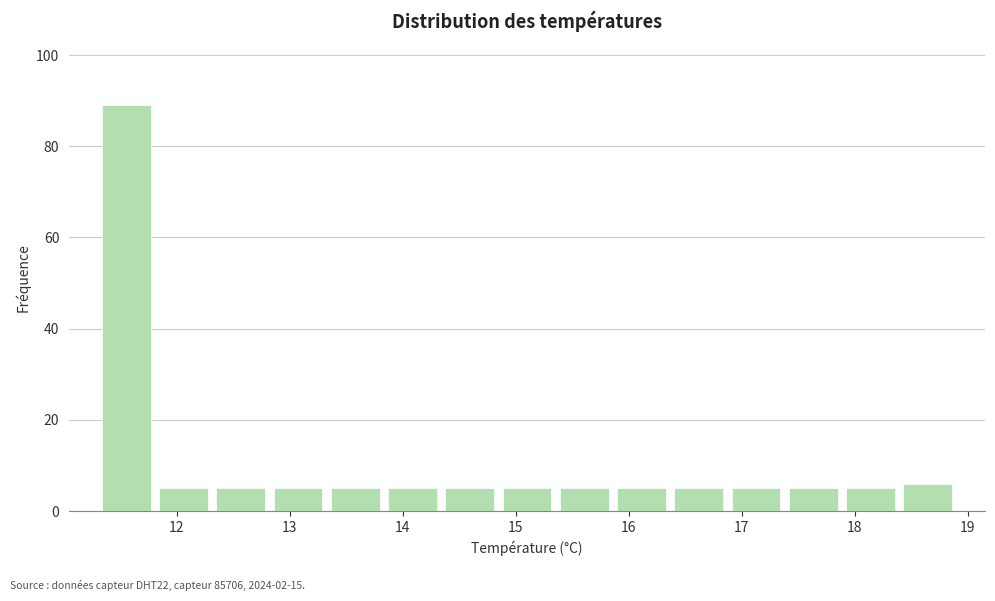

Reading left to right, list every bar in this chart as the range it spans on the x-axis followed by its height. Neither the bar edges nor the heights are printed on the chart, so give them approximately, as read against the axes.

11.3 to 11.8: 90
11.8 to 12.3: 6
12.3 to 12.8: 6
12.8 to 13.3: 6
13.3 to 13.8: 6
13.8 to 14.3: 6
14.3 to 14.8: 6
14.8 to 15.4: 6
15.4 to 15.9: 6
15.9 to 16.4: 6
16.4 to 16.9: 6
16.9 to 17.4: 6
17.4 to 17.9: 6
17.9 to 18.4: 6
18.4 to 18.9: 6